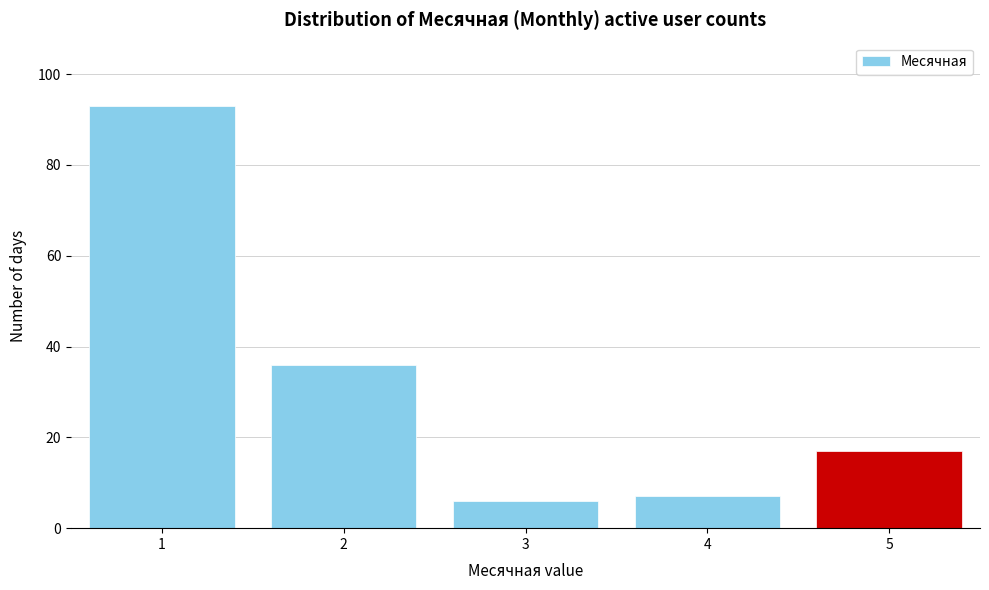

Reading right to left, transcribe all the data shown in this chart.

5=17	4=7	3=6	2=36	1=93